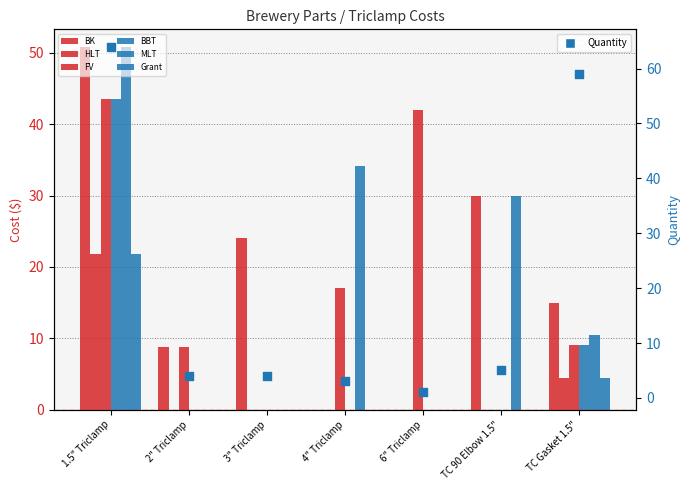

Which series reaches the maximum Y coordinate?

BK